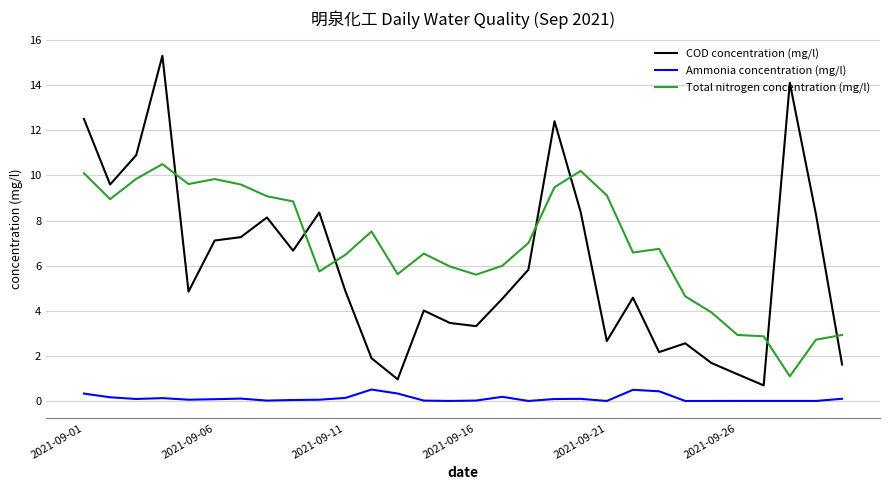

Which series has the widest spread of values?

COD concentration (mg/l)